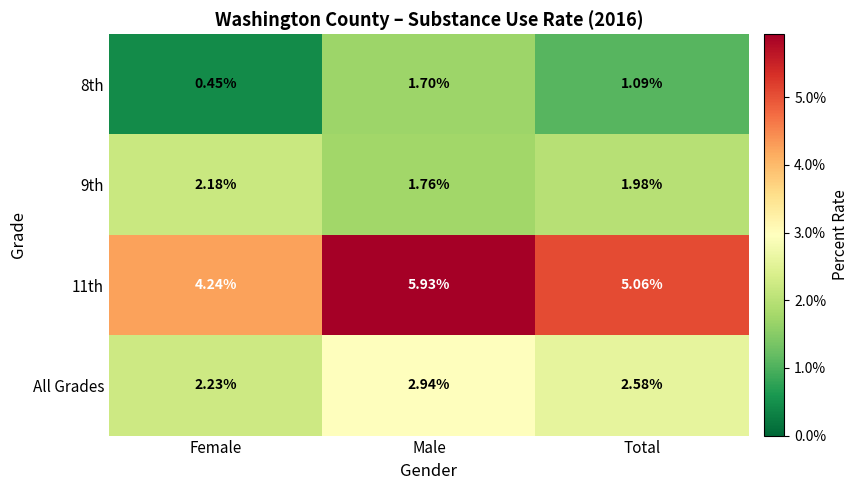

List the labels in order of All Grades value, smallest first.

Female, Total, Male